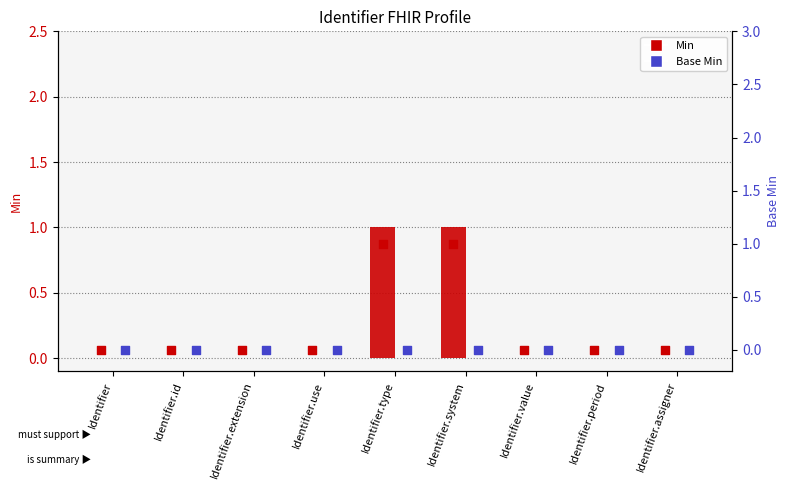

At which category is the sum across all series the highest?

Identifier.type